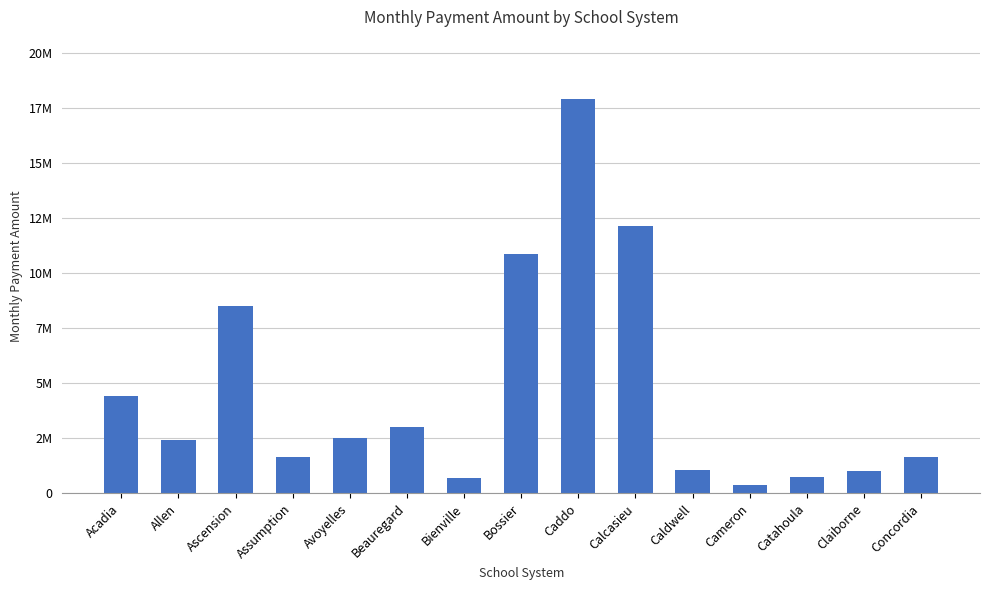

Does the chart contain any negative values?

No